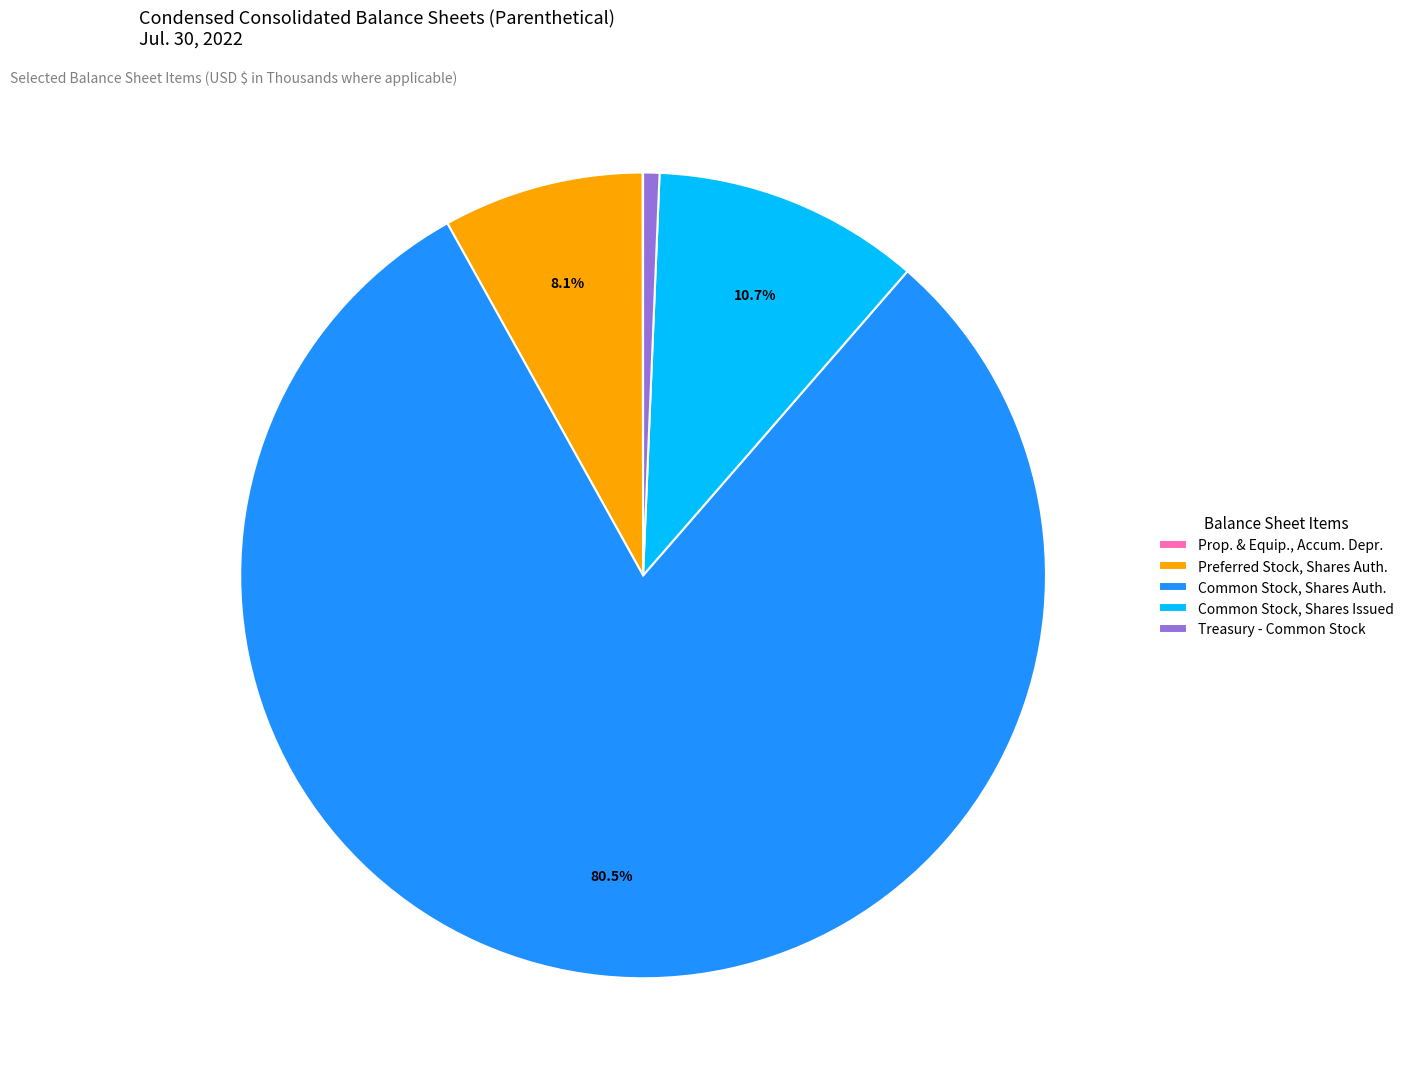

How much of the chart is everything except Common Stock, Shares Auth.?

19.5%